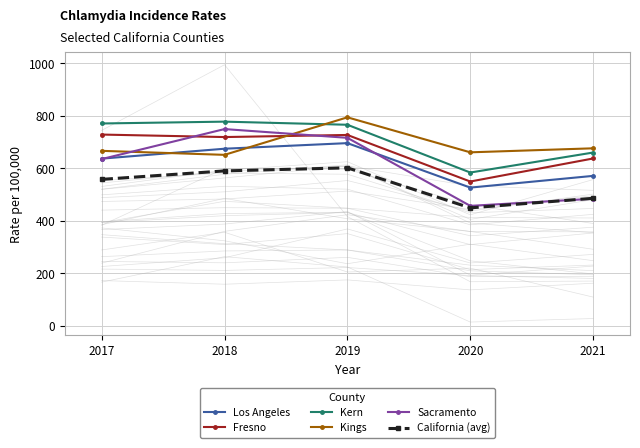

At how many categories does at least one series exceed 675?

4